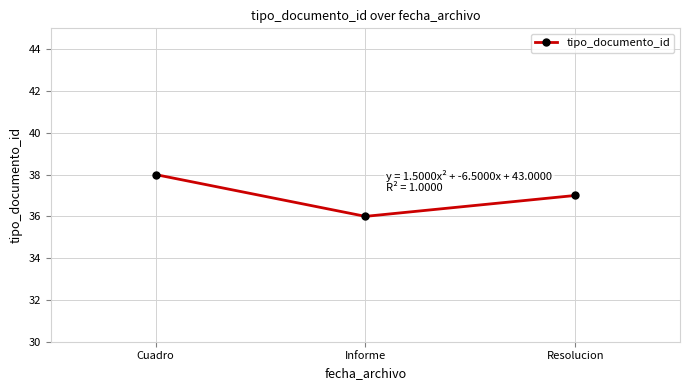

What is the label of the 3rd point from the right?

Cuadro